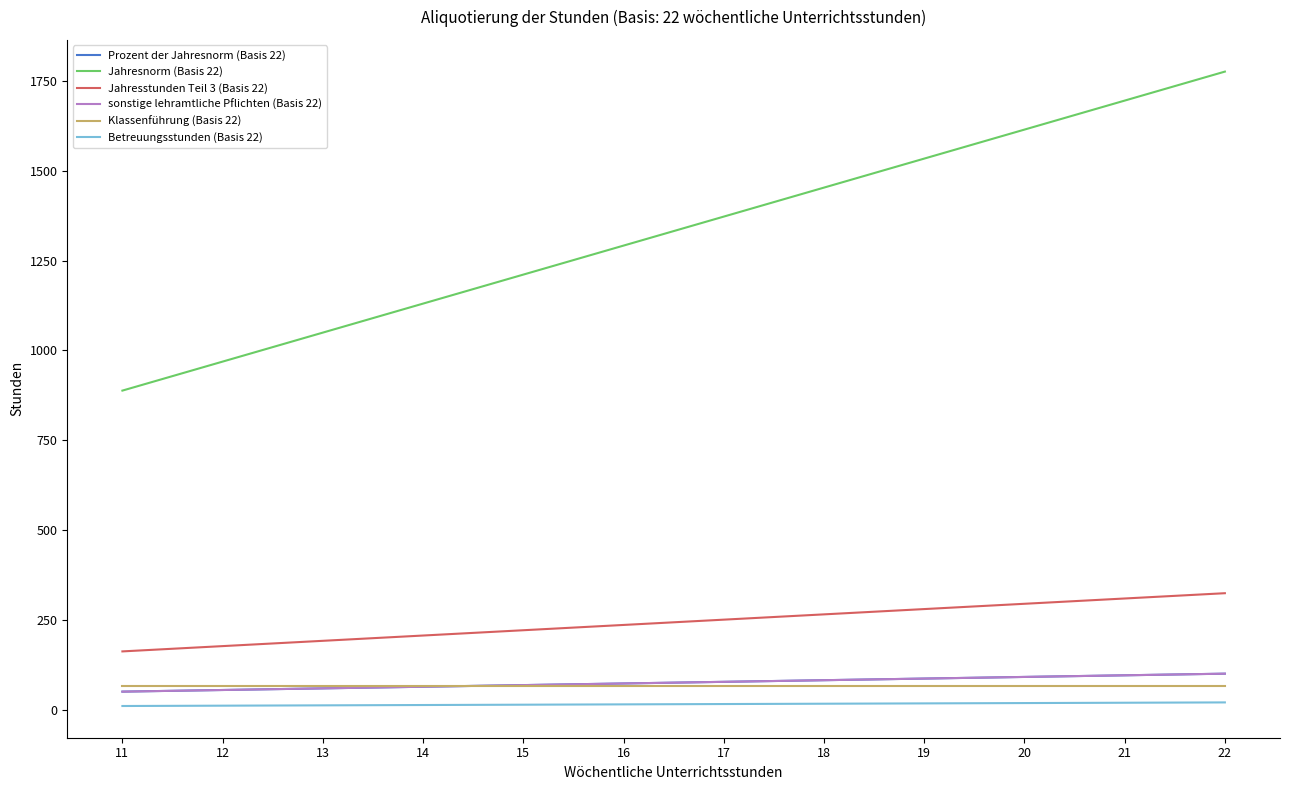

Which series changed the most between 19 and 12?

Jahresnorm (Basis 22)